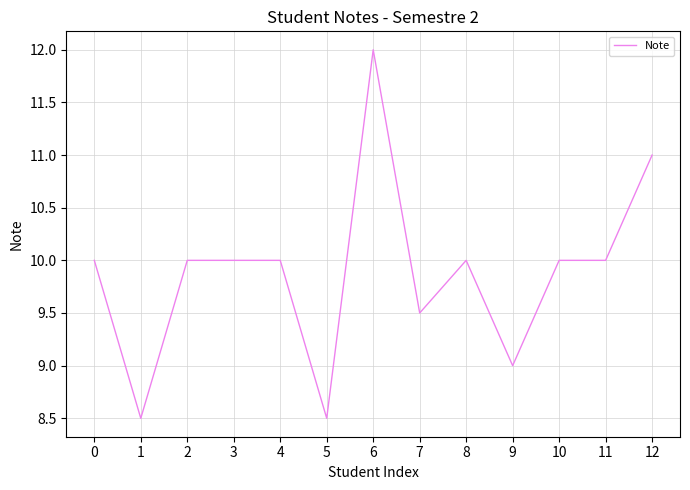

Which label corresponds to the largest value in the chart?

6